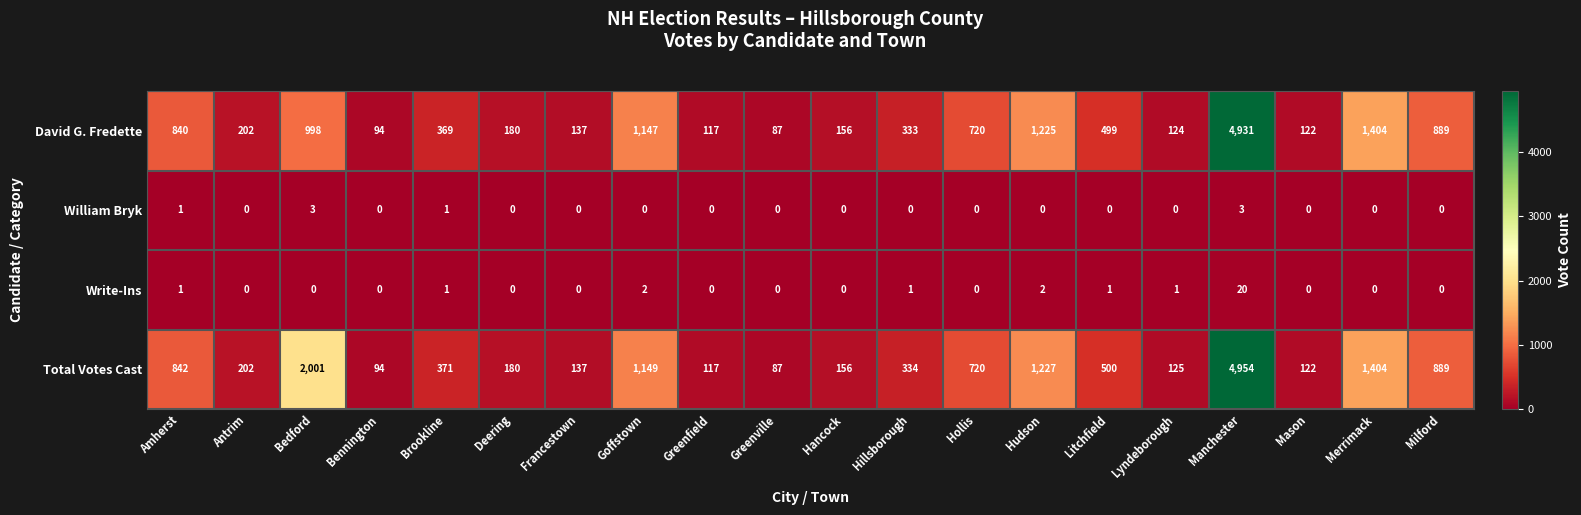

What value does the David G. Fredette series have at Bedford, to the nearest 100?

1000